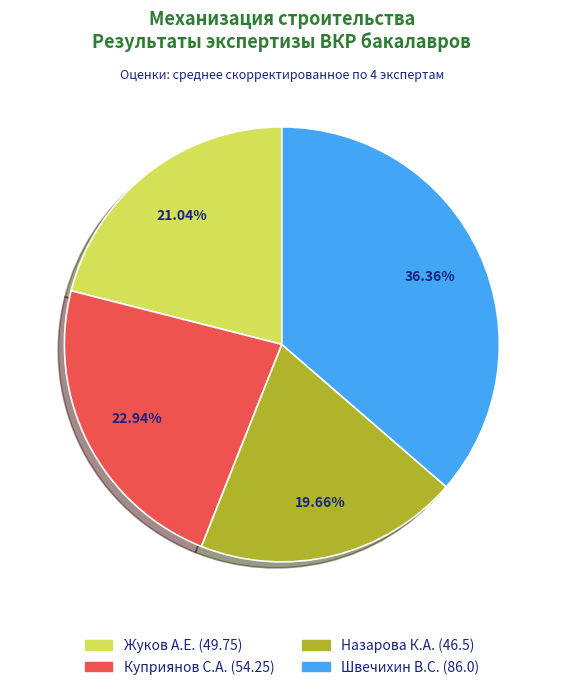

How many segments does this pie chart have?

4